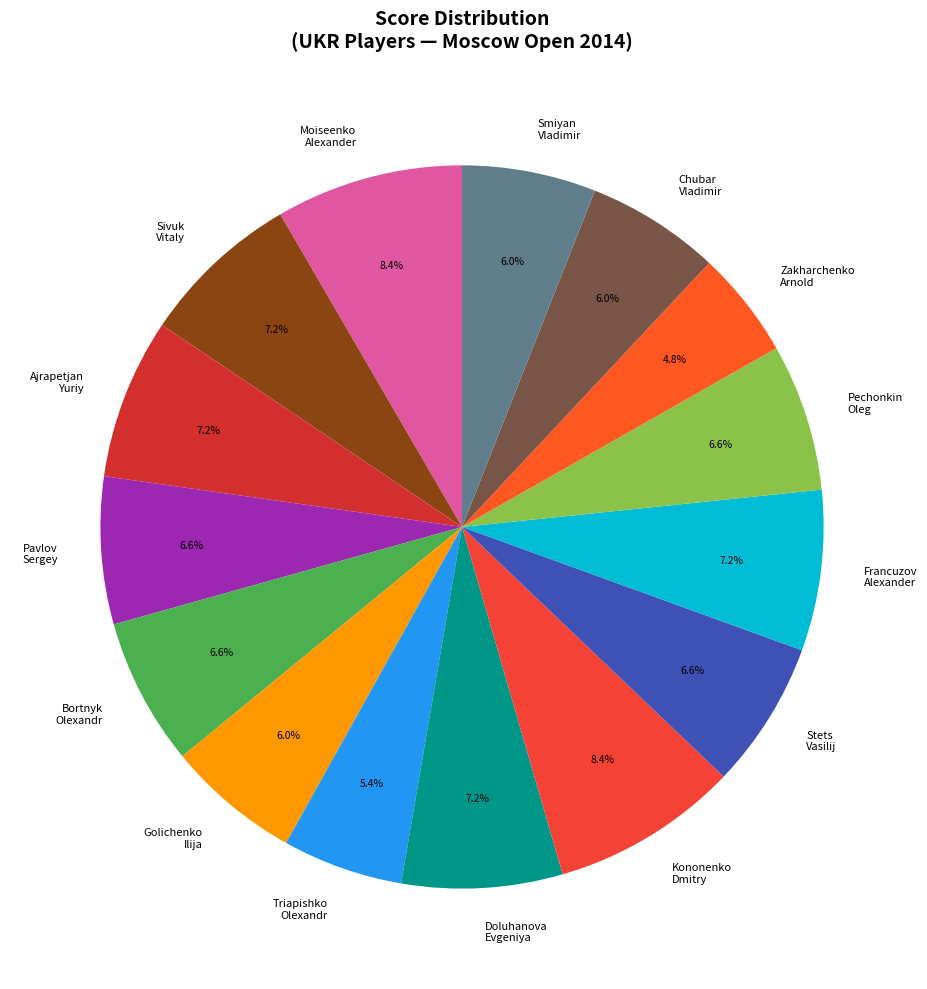

What portion of the pie excludes Golichenko Ilija?

94.0%